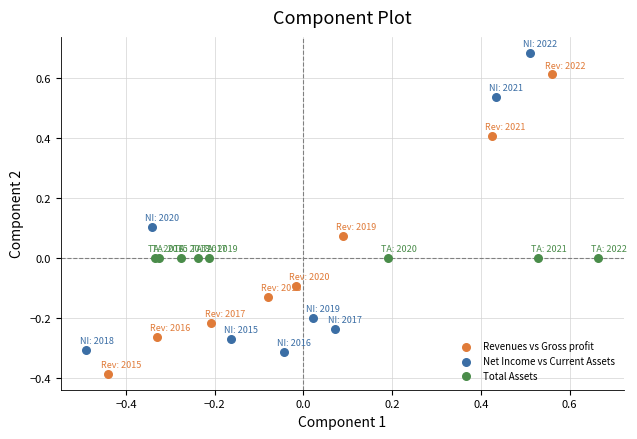

Which series reaches the maximum Y coordinate?

Net Income vs Current Assets